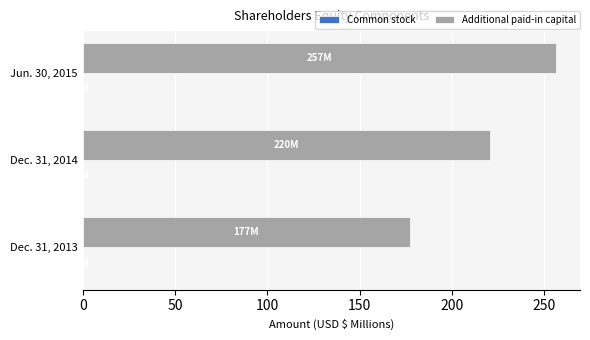

What is the maximum value for Additional paid-in capital?

256.5